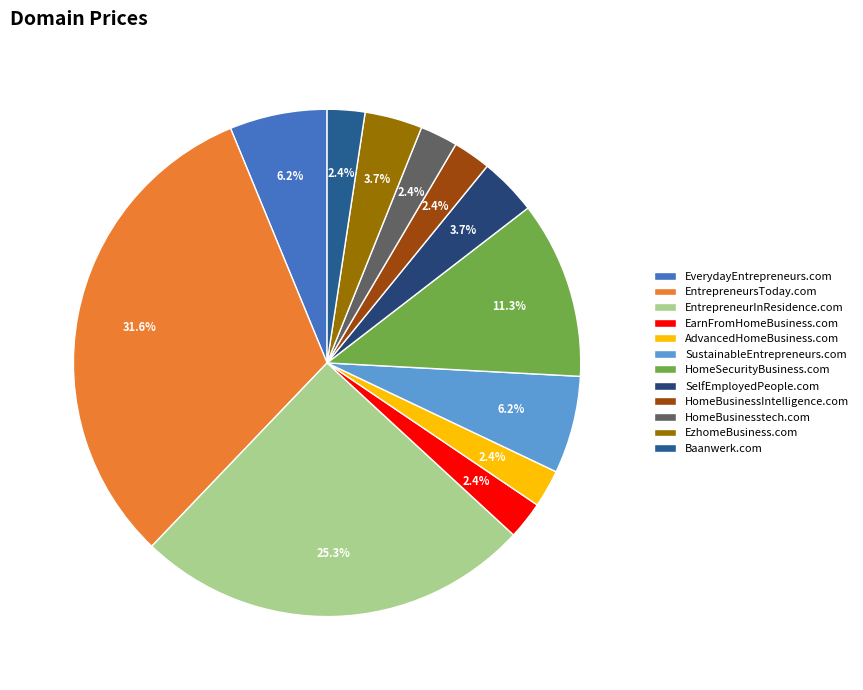

Which category has the smallest portion of the pie?

EarnFromHomeBusiness.com